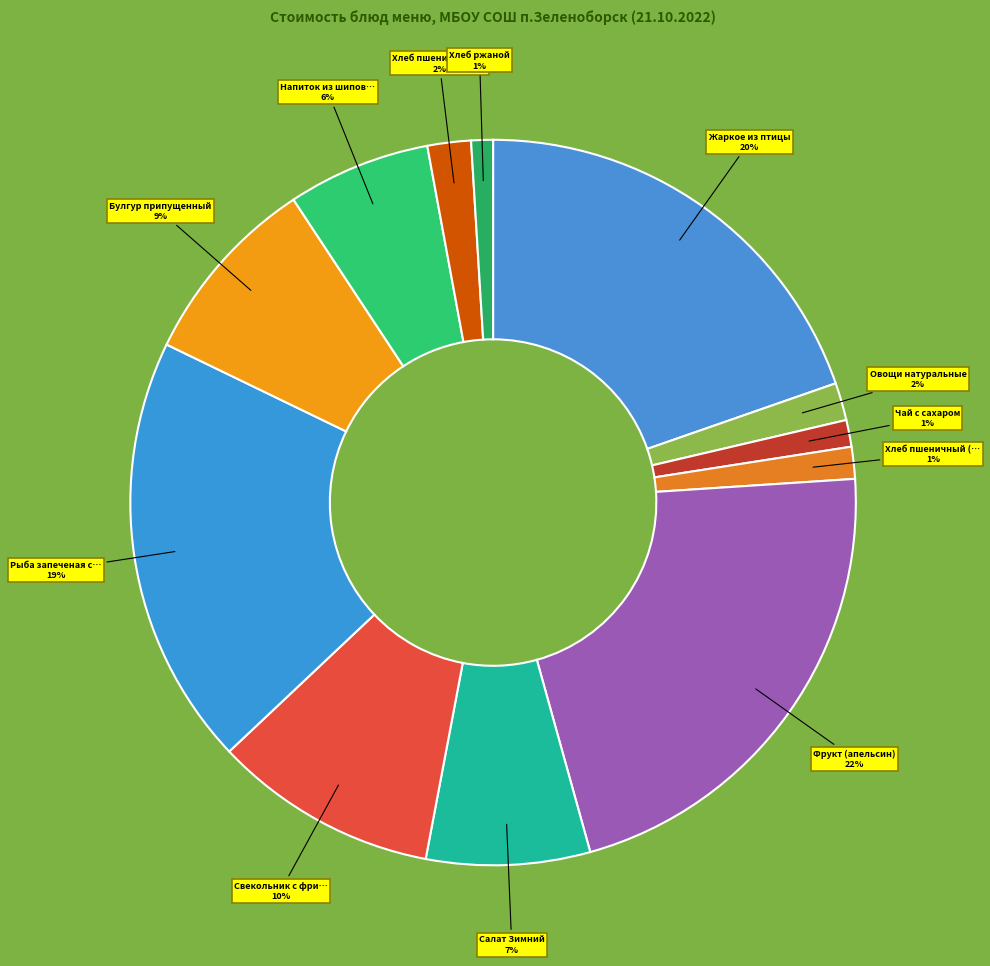

How many segments does this pie chart have?

12